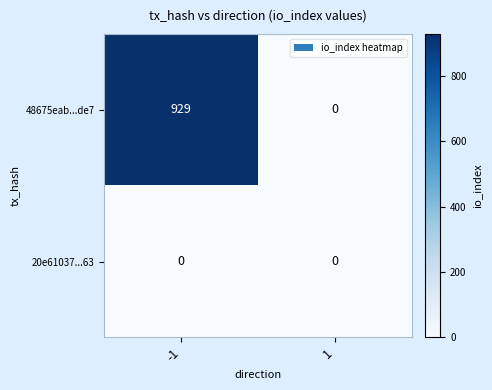

Rank the series by their maximum value, from lowest to highest.

20e61037...63, 48675eab...de7